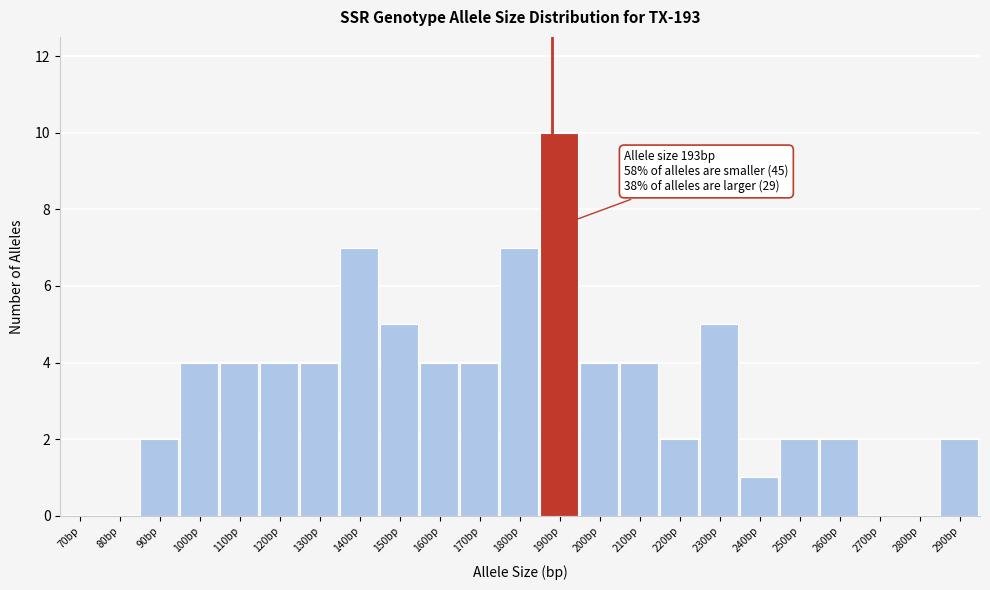

Reading left to right, what are all the values shown in this chart?

70bp=0	80bp=0	90bp=2	100bp=4	110bp=4	120bp=4	130bp=4	140bp=7	150bp=5	160bp=4	170bp=4	180bp=7	190bp=10	200bp=4	210bp=4	220bp=2	230bp=5	240bp=1	250bp=2	260bp=2	270bp=0	280bp=0	290bp=2